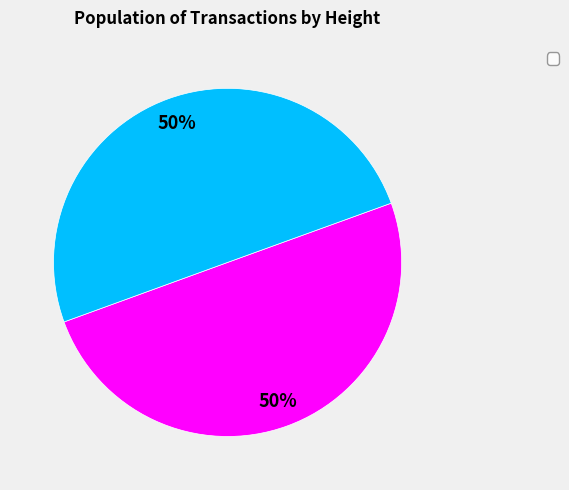

To the nearest percent, what is the average slice percentage?

50%